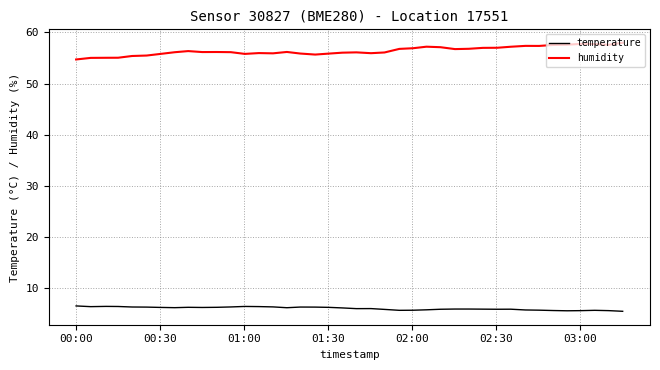

What is the smallest value displayed?

5.4